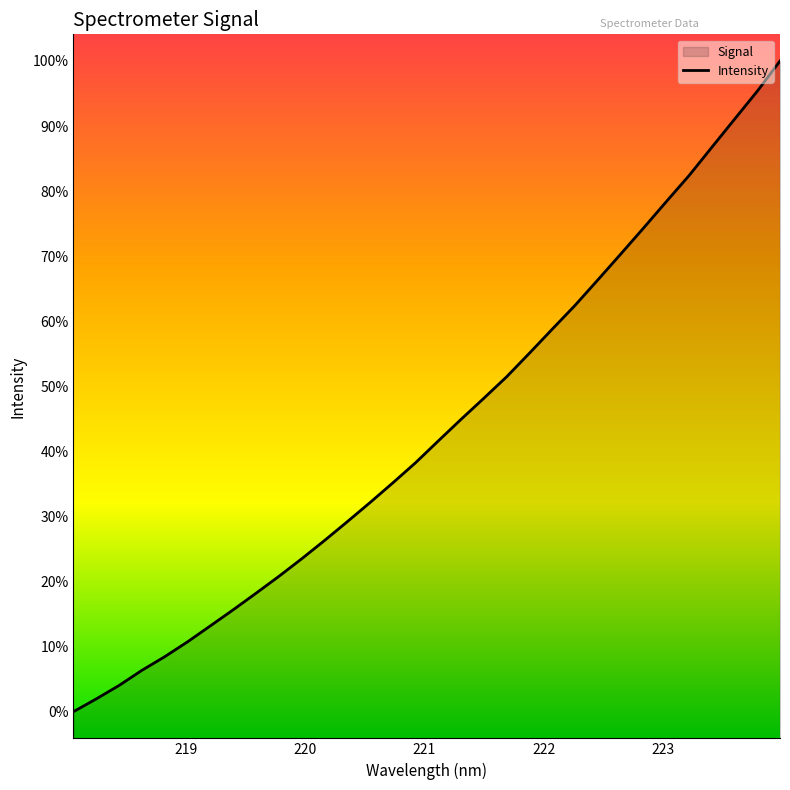

Does the chart display data point markers on the line(s)?

No